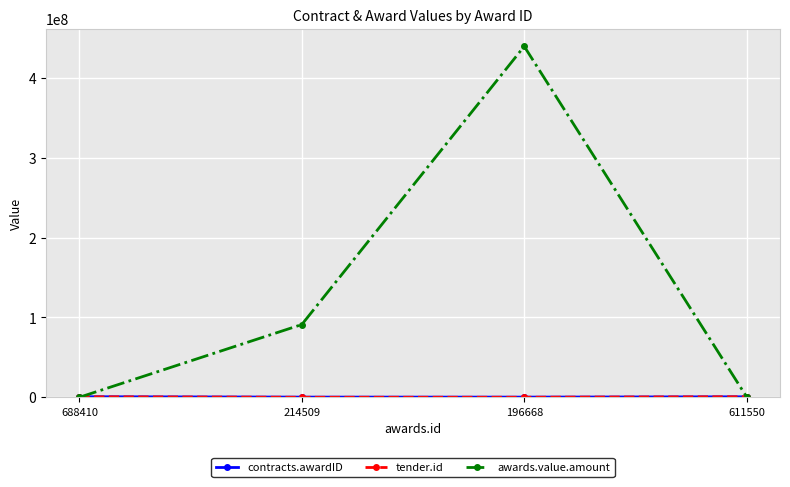

At which category is the sum across all series the highest?

196668